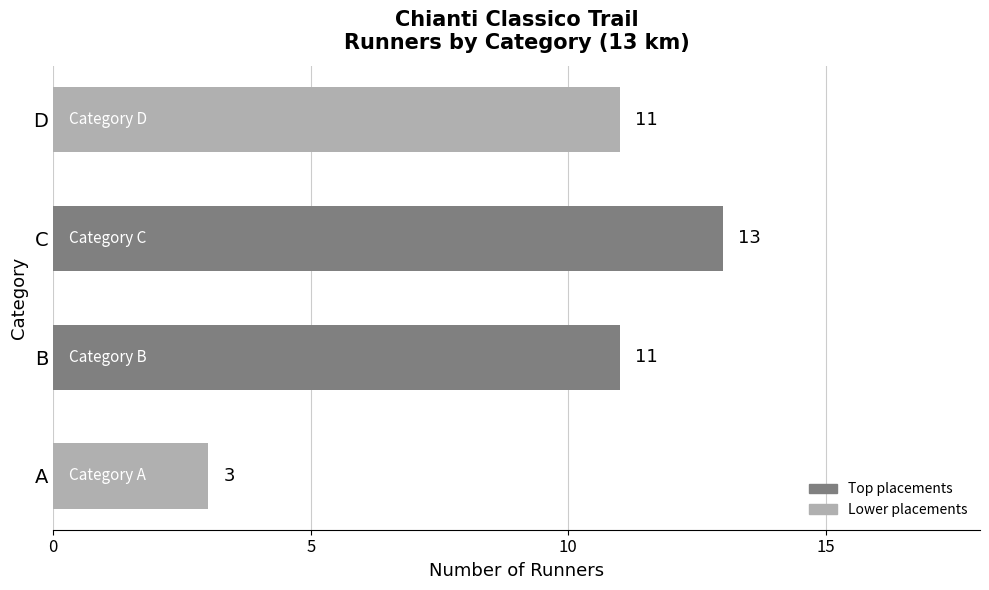

Reading bottom to top, transcribe all the data shown in this chart.

A=3	B=11	C=13	D=11